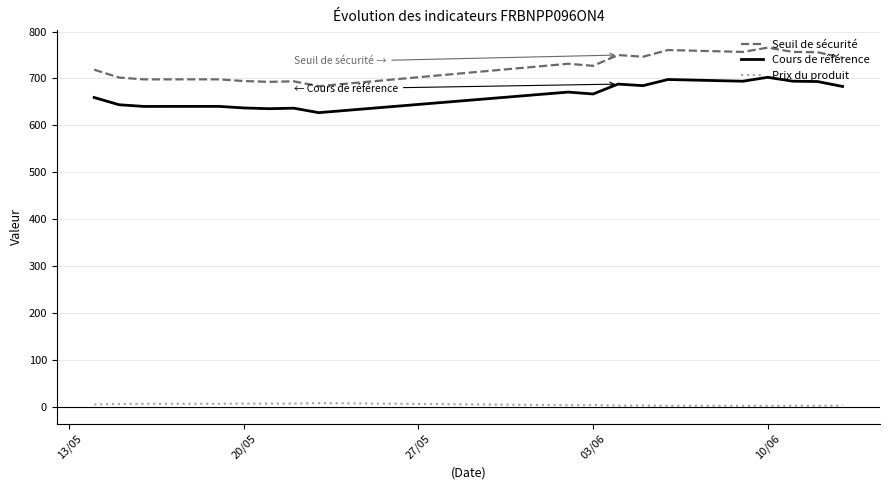

True or false: Seuil de sécurité and Prix du produit cross at least once.

False